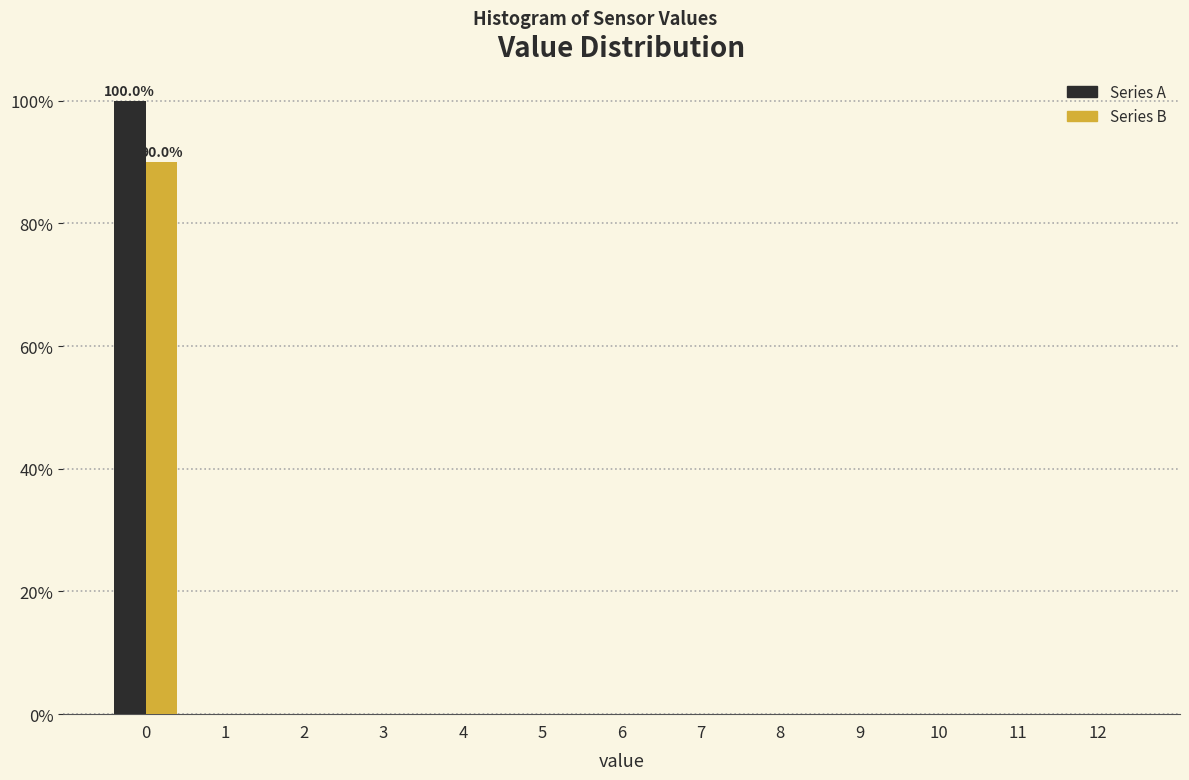

True or false: Series B has a value of 90 at 0.

True